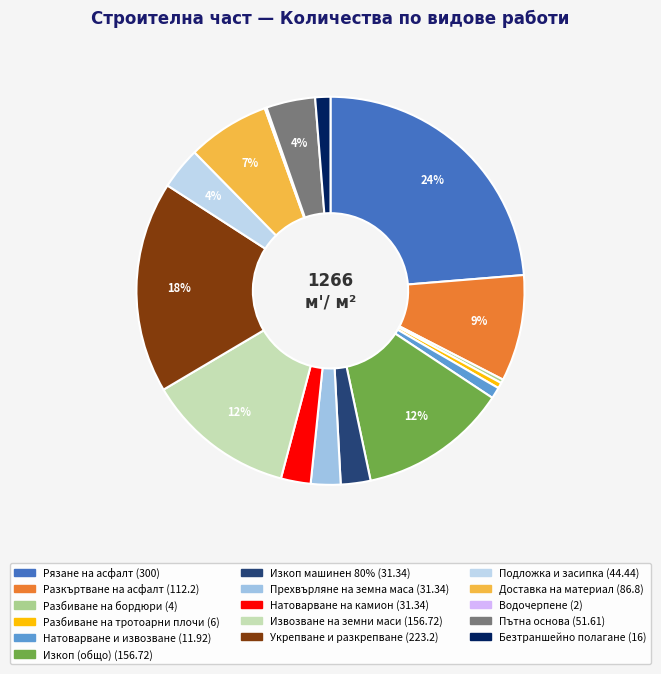

What percentage do Прехвърляне на земна маса and Рязане на асфалт together represent?

26.2%